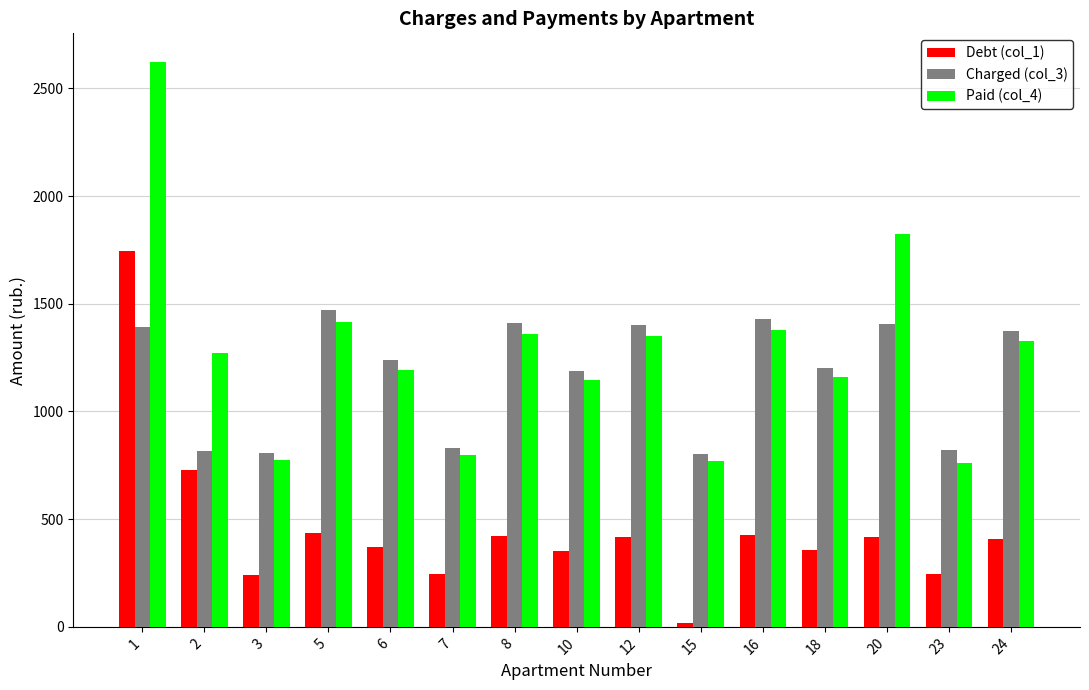

What is the difference between the highest and lowest values at 3?

565.2